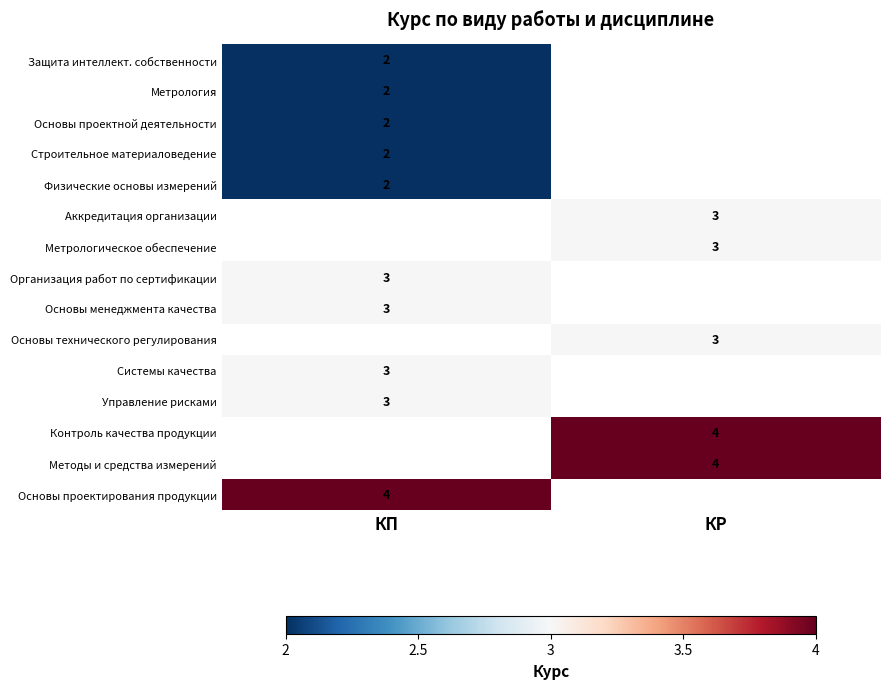

The Метрология series shows 1 at КП. True or false?

False